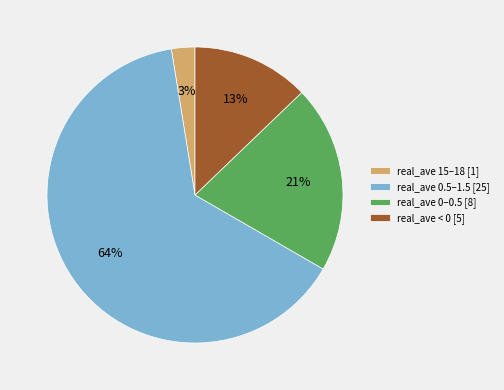

Is it true that real_ave 0–0.5 [8] is 21% of the pie?

True